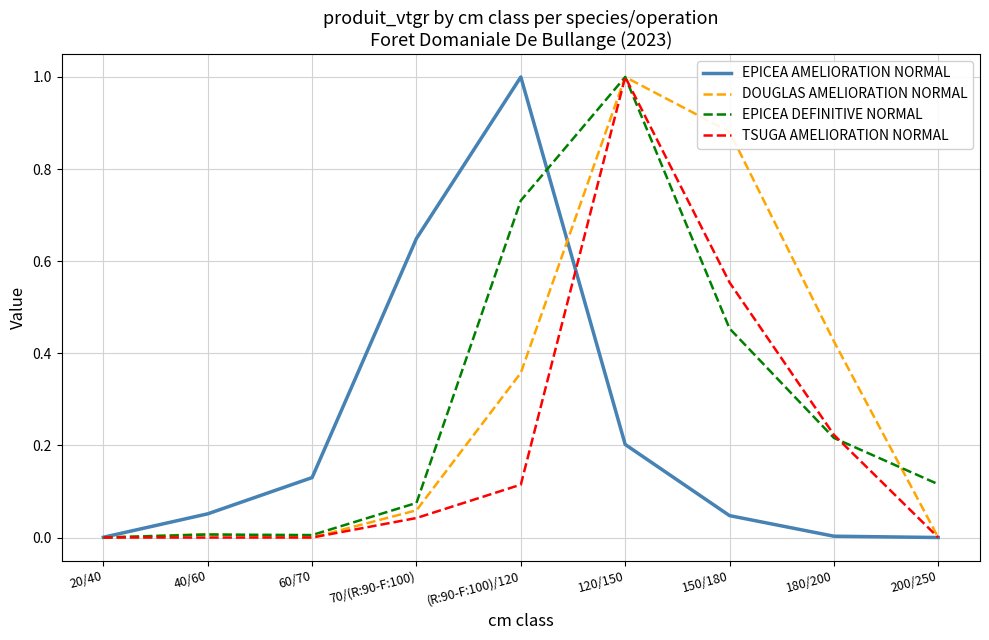

What are all the series names shown in the legend?

EPICEA AMELIORATION NORMAL, DOUGLAS AMELIORATION NORMAL, EPICEA DEFINITIVE NORMAL, TSUGA AMELIORATION NORMAL